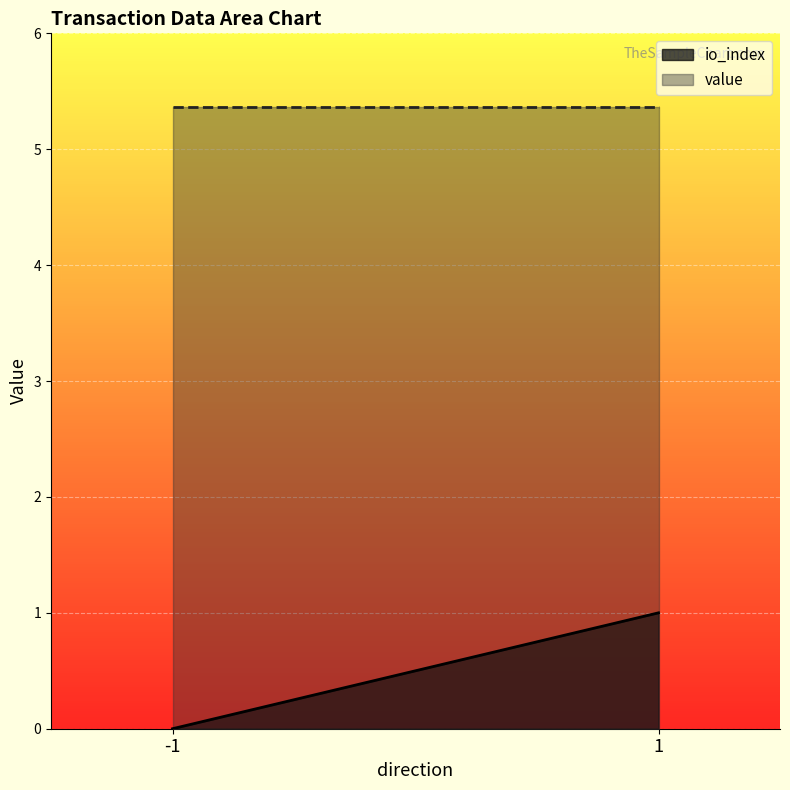

Rank the series by their maximum value, from highest to lowest.

value, io_index